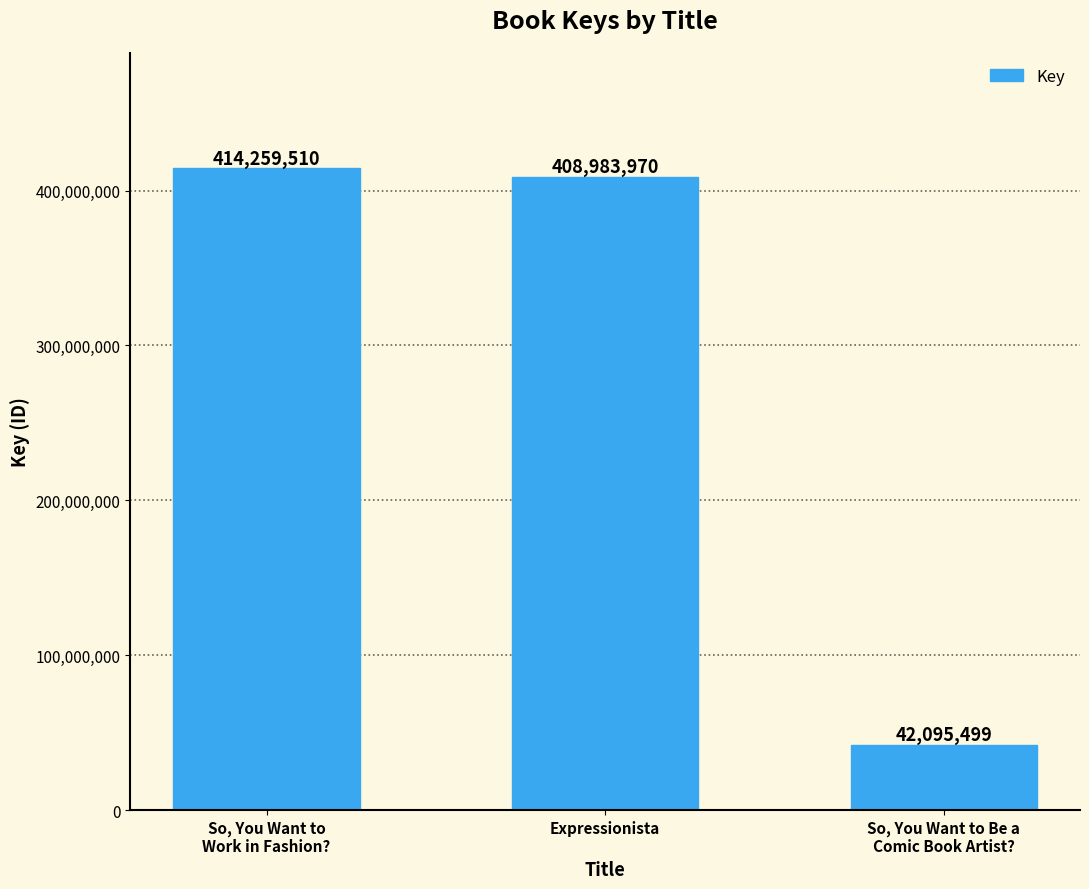

How many categories are shown in the chart?

3